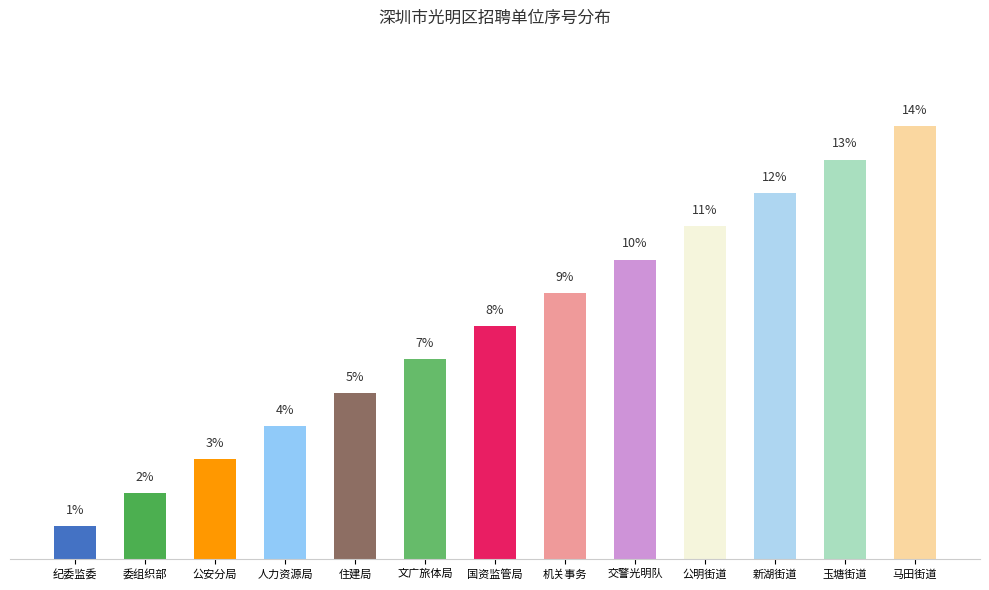

Are the bars horizontal?

No